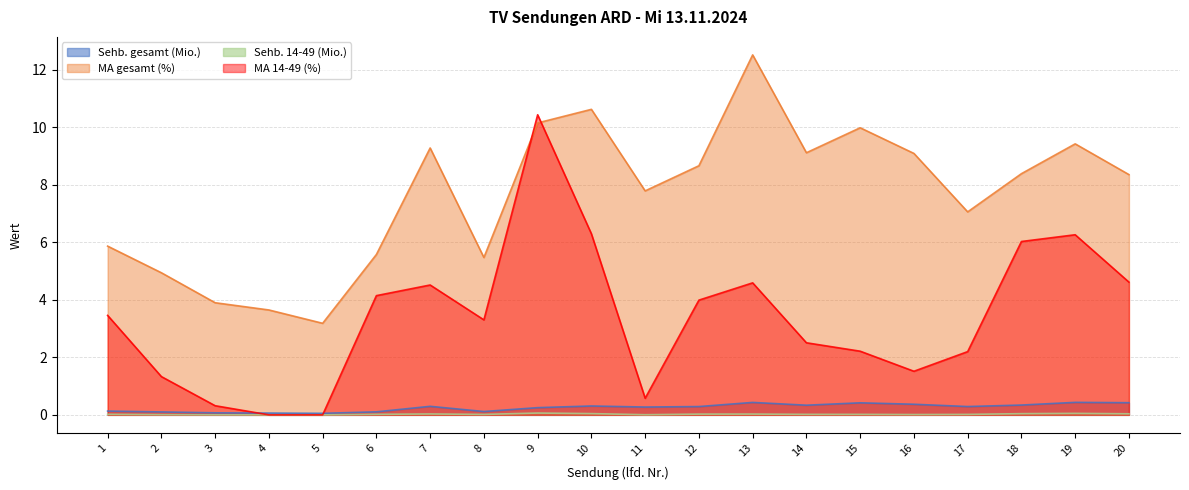

Which label corresponds to the largest value in the chart?

13